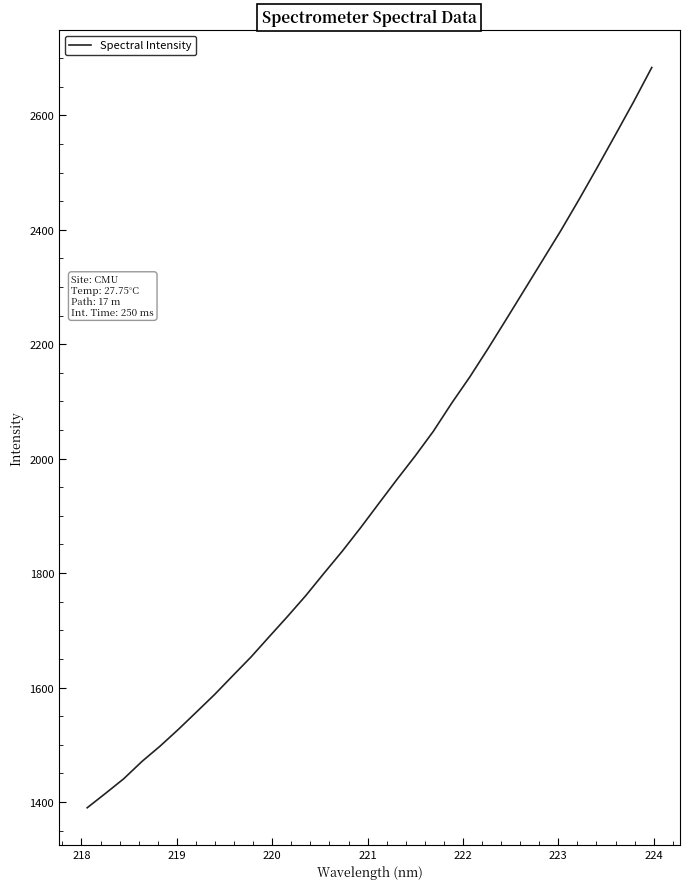

What is the difference between the second highest and second lowest values?

1208.6